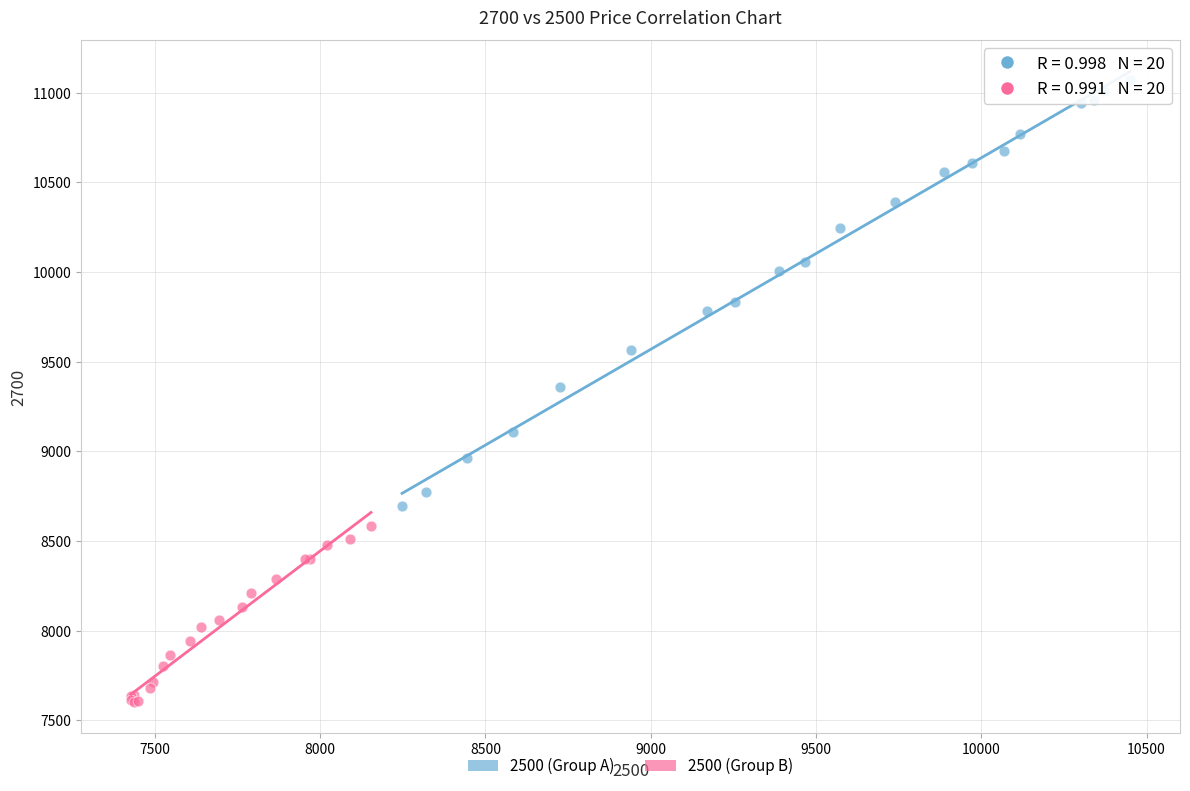

Which series has the largest Y range (max minus min)?

2500 (Group A)